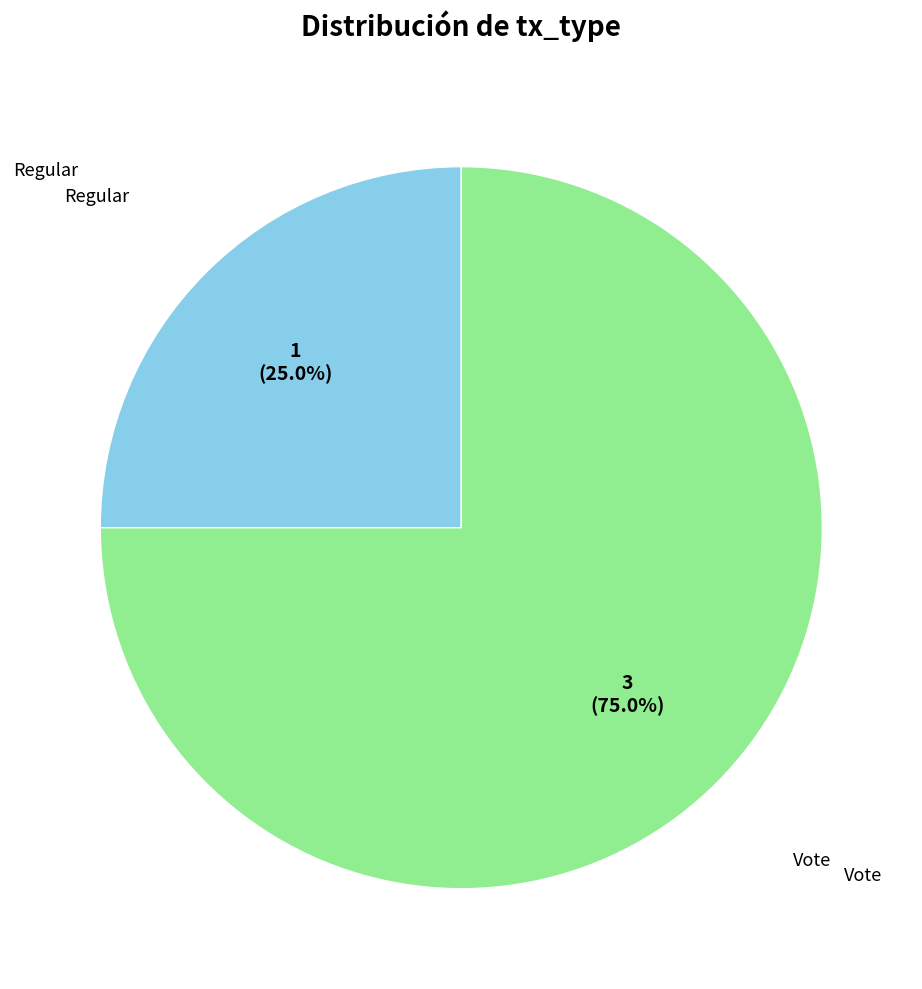

Does any single category account for the majority?

Yes